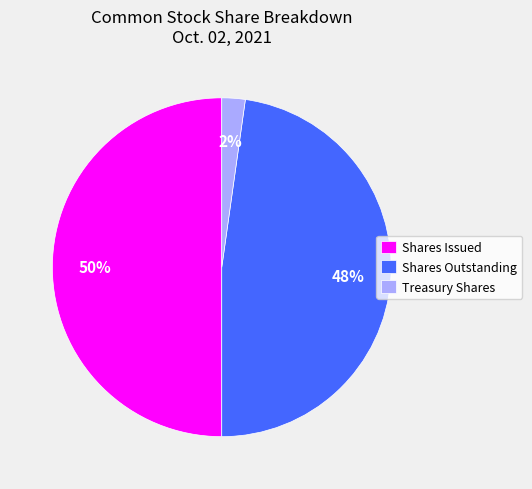

Does Shares Outstanding account for over 50% of the chart?

No